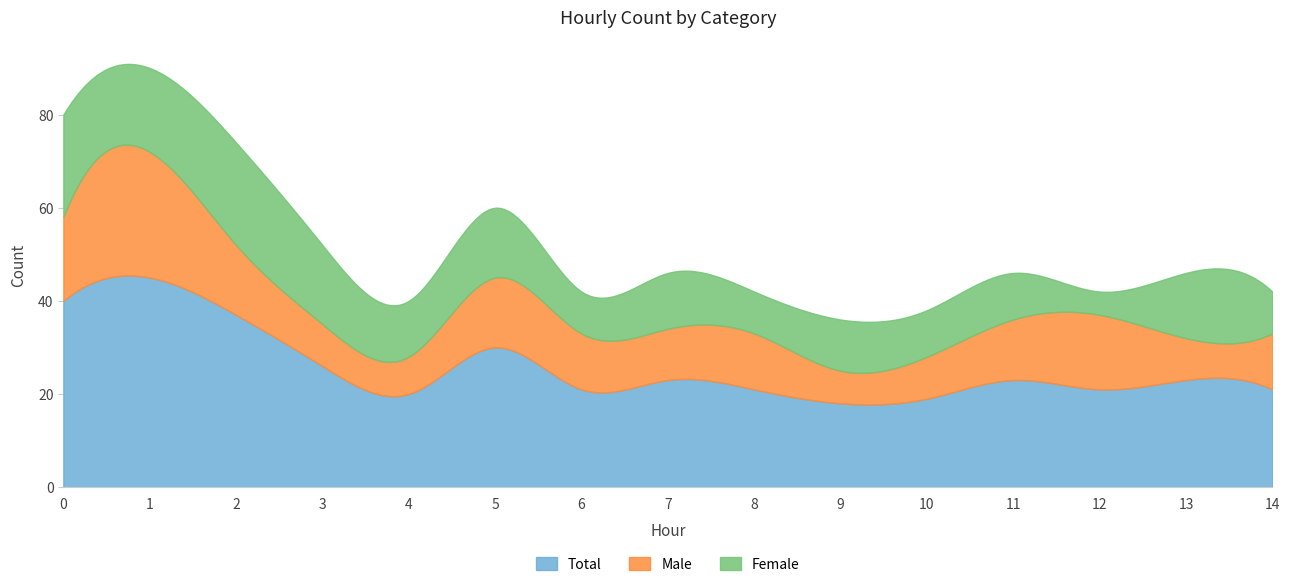

True or false: Male has more than 2 points higher than both neighbors.

True